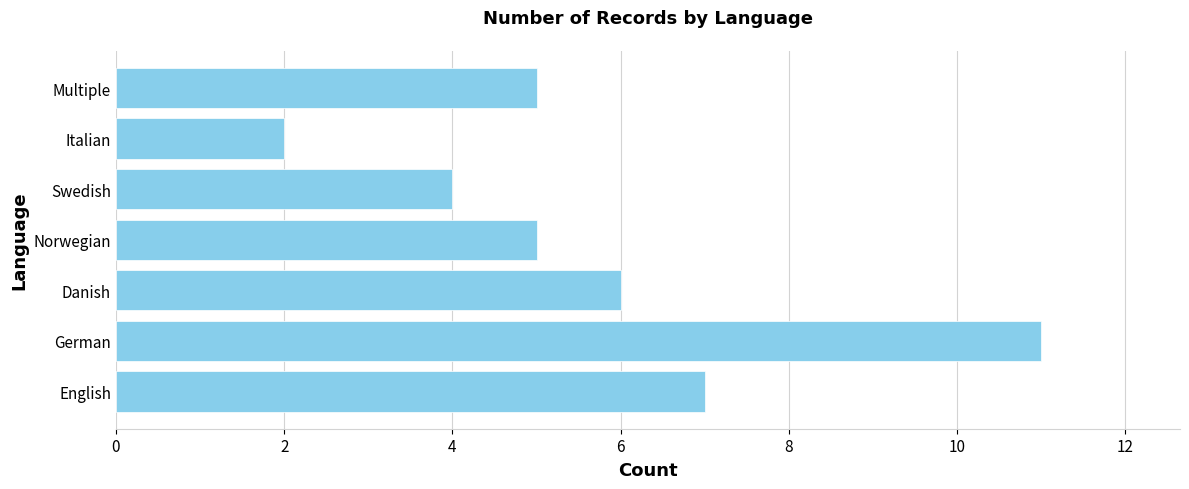

What is the minimum value shown in the chart?

2